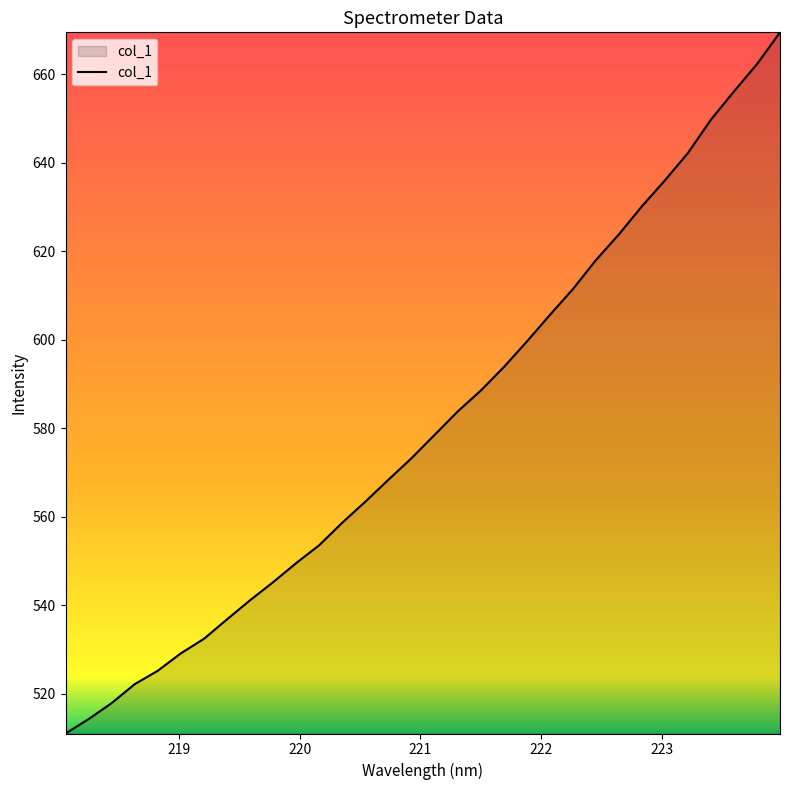

What is the difference between the maximum and minimum values?

158.5